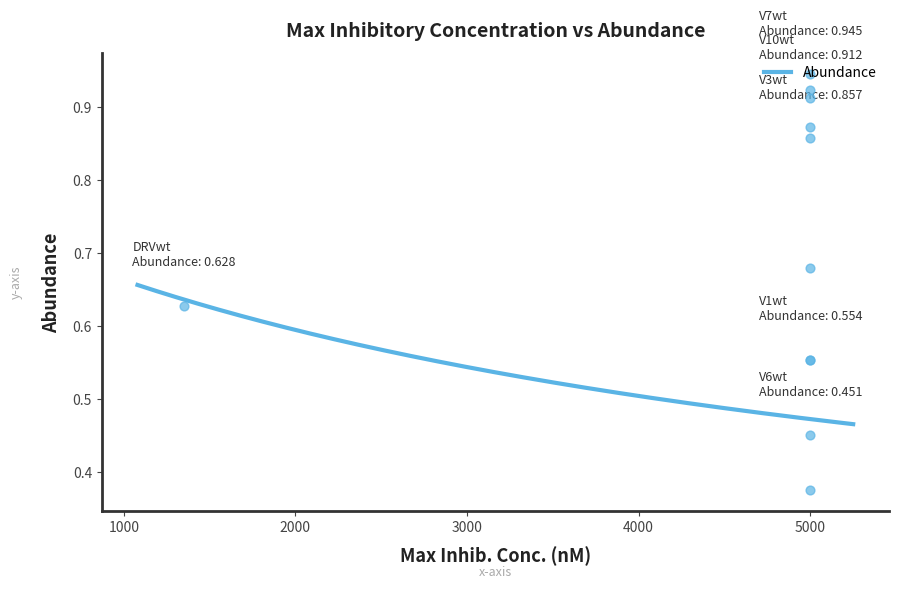

Which has a higher value, V7wt or V9wt?

V7wt